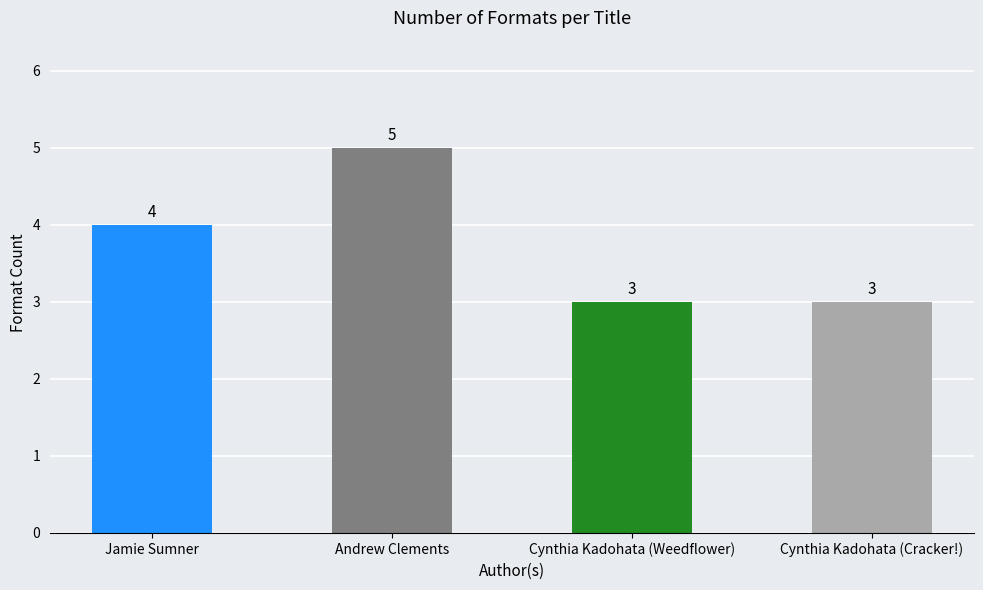

Are the bars horizontal?

No